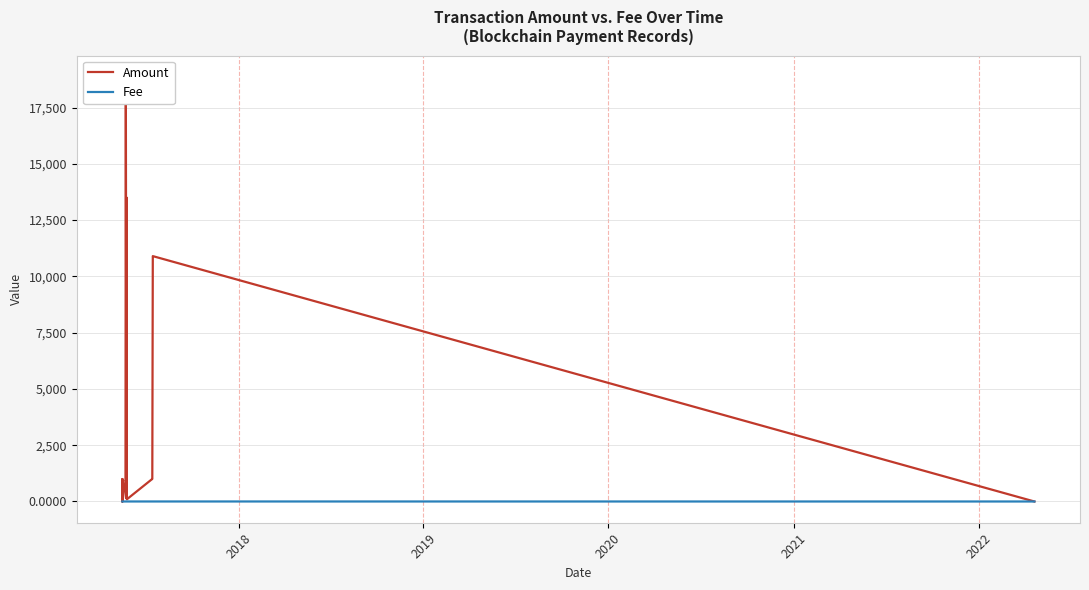

Is this an area chart (filled region under the line)?

No